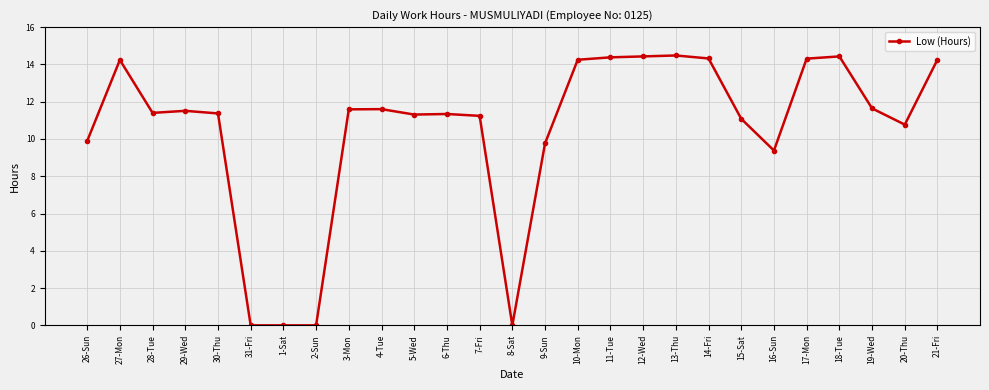

At which label is the value closest to 7?

16-Sun